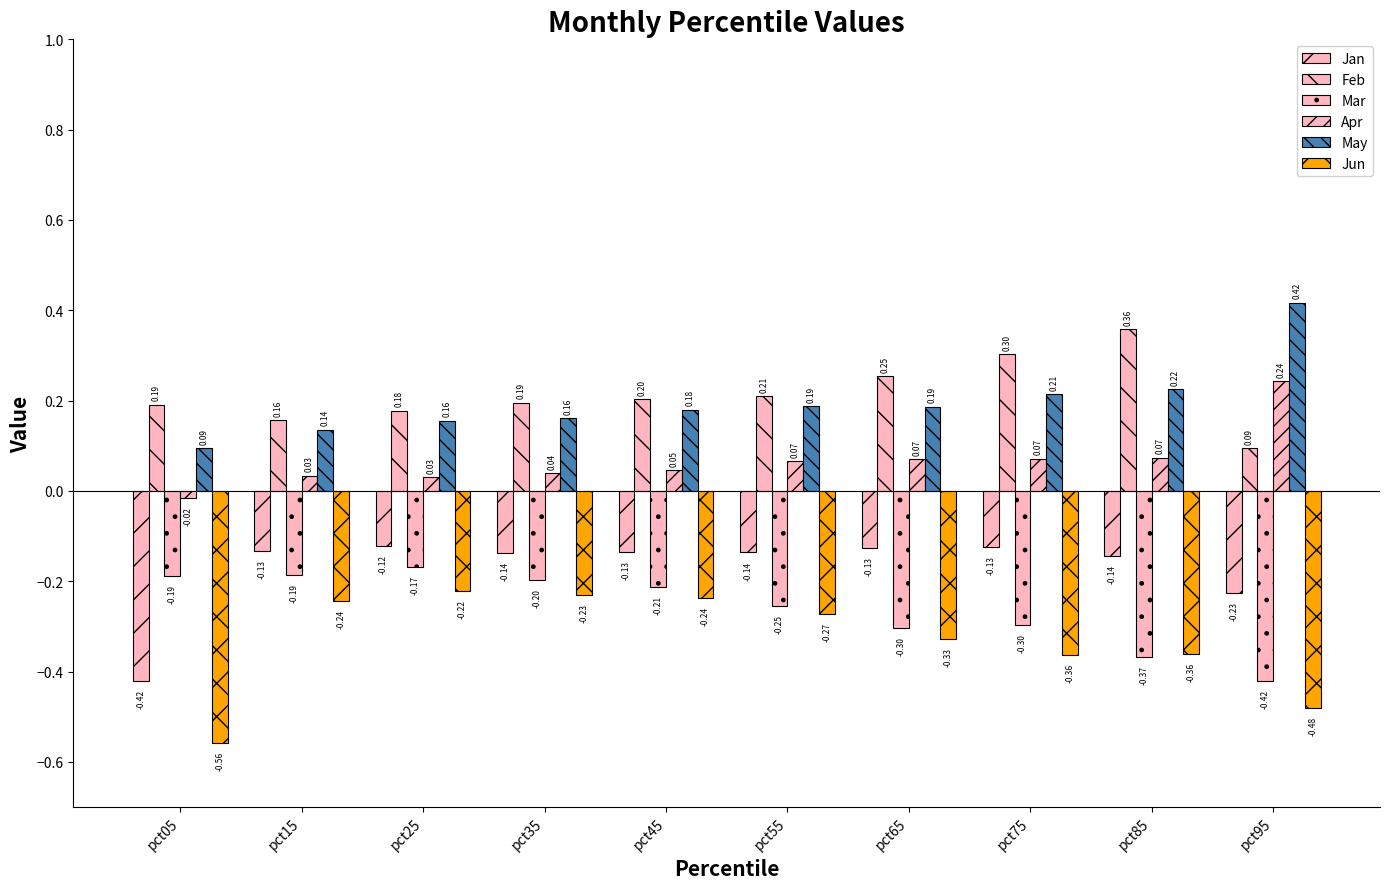

How many distinct data groups are displayed?

6